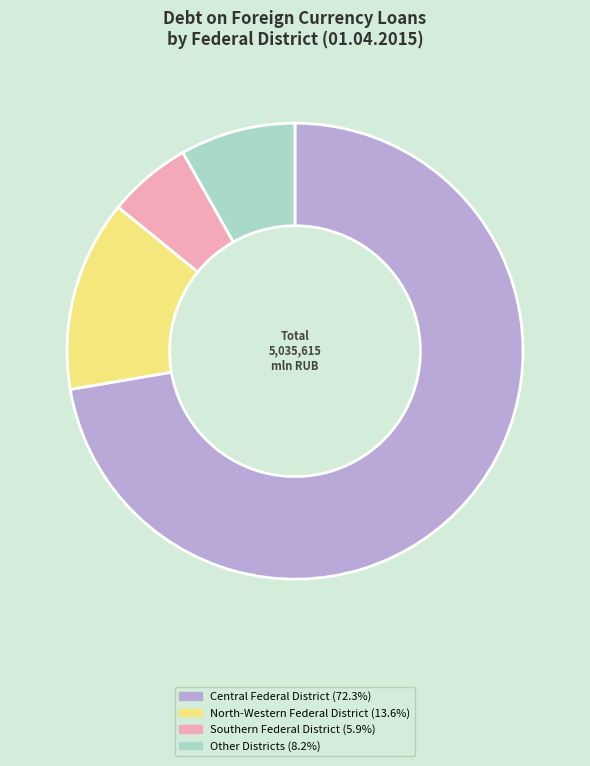

Does any single category account for the majority?

Yes